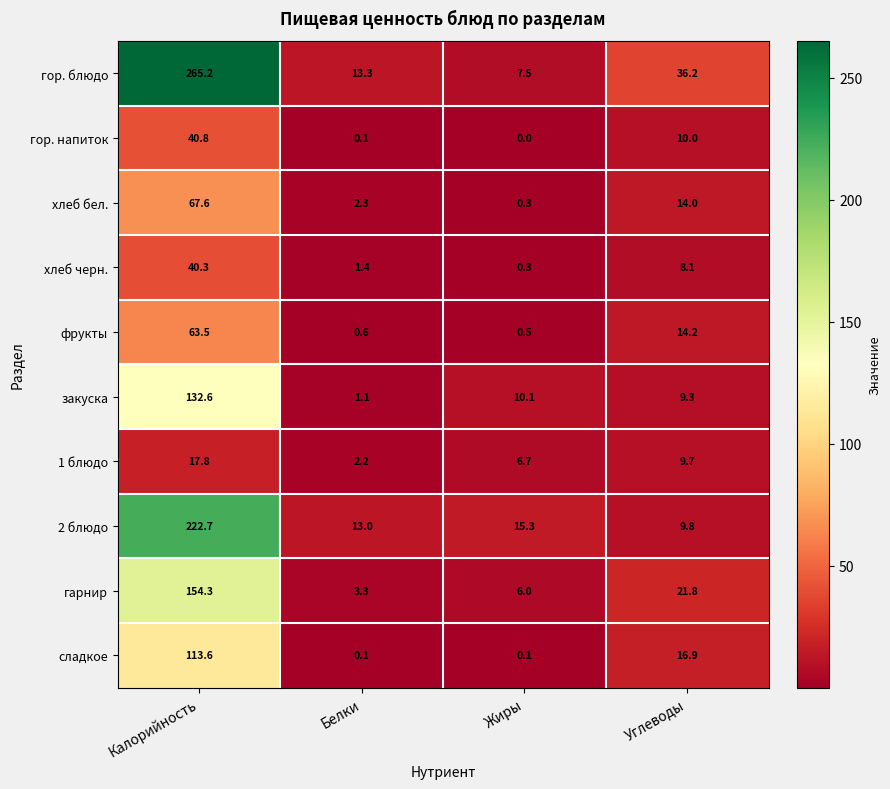

Which series has the widest spread of values?

гор. блюдо